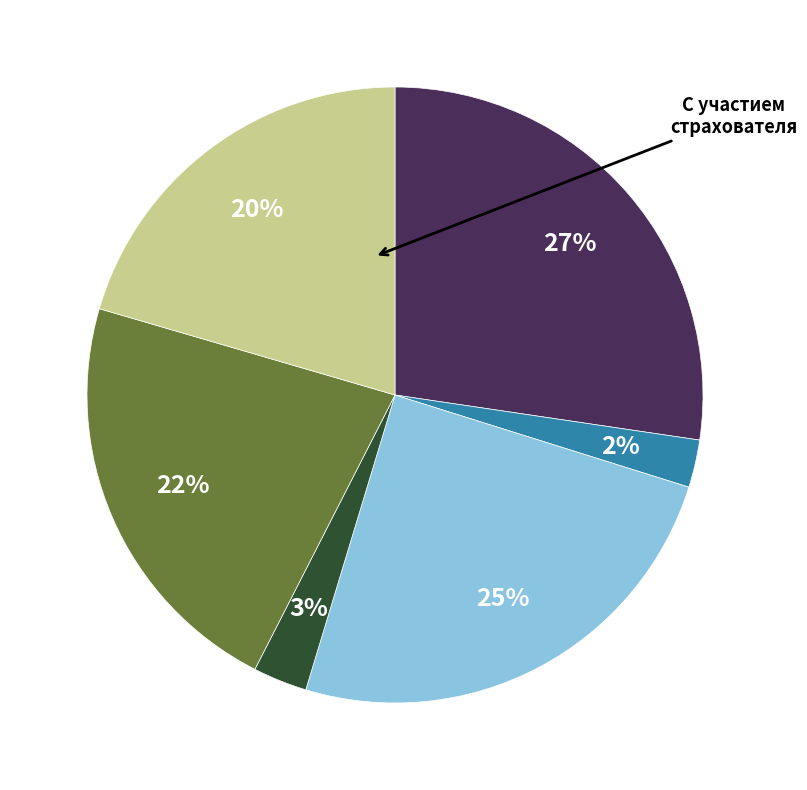

To the nearest percent, what is the difference between the largest and smallest slice percentages?

25%